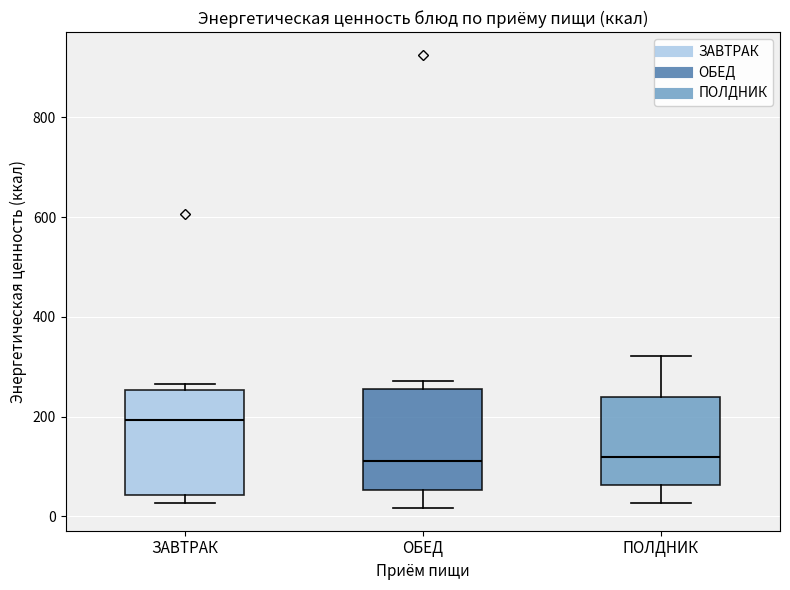

Where does the lower whisker of the box for ПОЛДНИК end on the y-axis? The values are not printed on the chart, so give them approximately, as read against the axis.

20